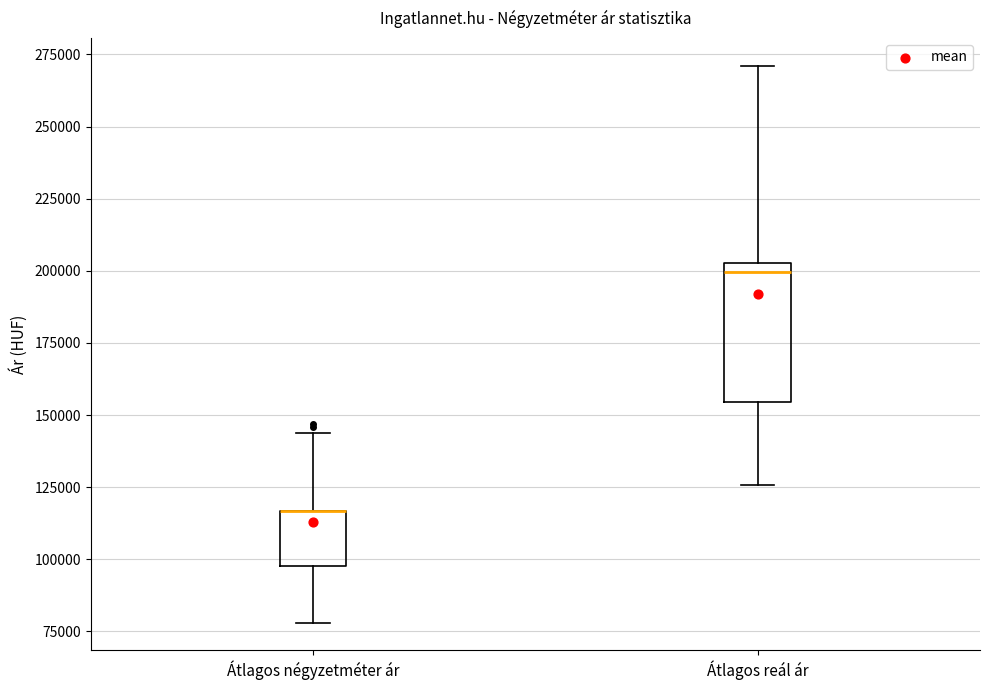

Reading left to right, read every box against the y-axis: the position of its median line, the range the box covers, and the ends of its whiskers. The values are not printed on the chart, so give them approximately, as read against the axis.

Átlagos négyzetméter ár: median 115000 (drawn on the box's upper edge), box 95000 to 115000, whiskers 80000 to 145000
Átlagos reál ár: median 200000, box 155000 to 205000, whiskers 125000 to 270000